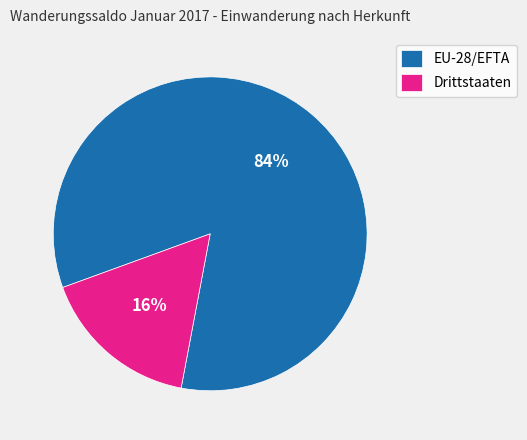

What is the smallest slice in the pie chart?

Drittstaaten